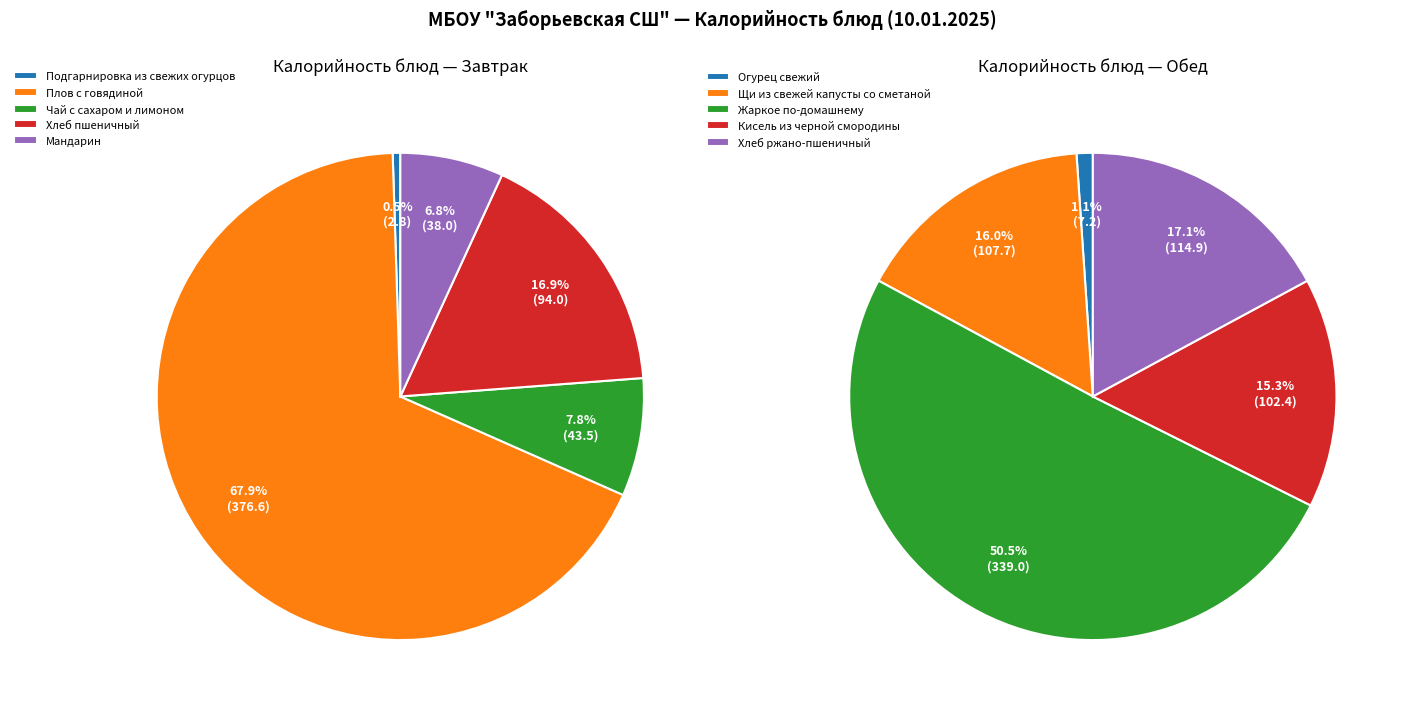

True or false: 4 accounts for 30% of the total.

False